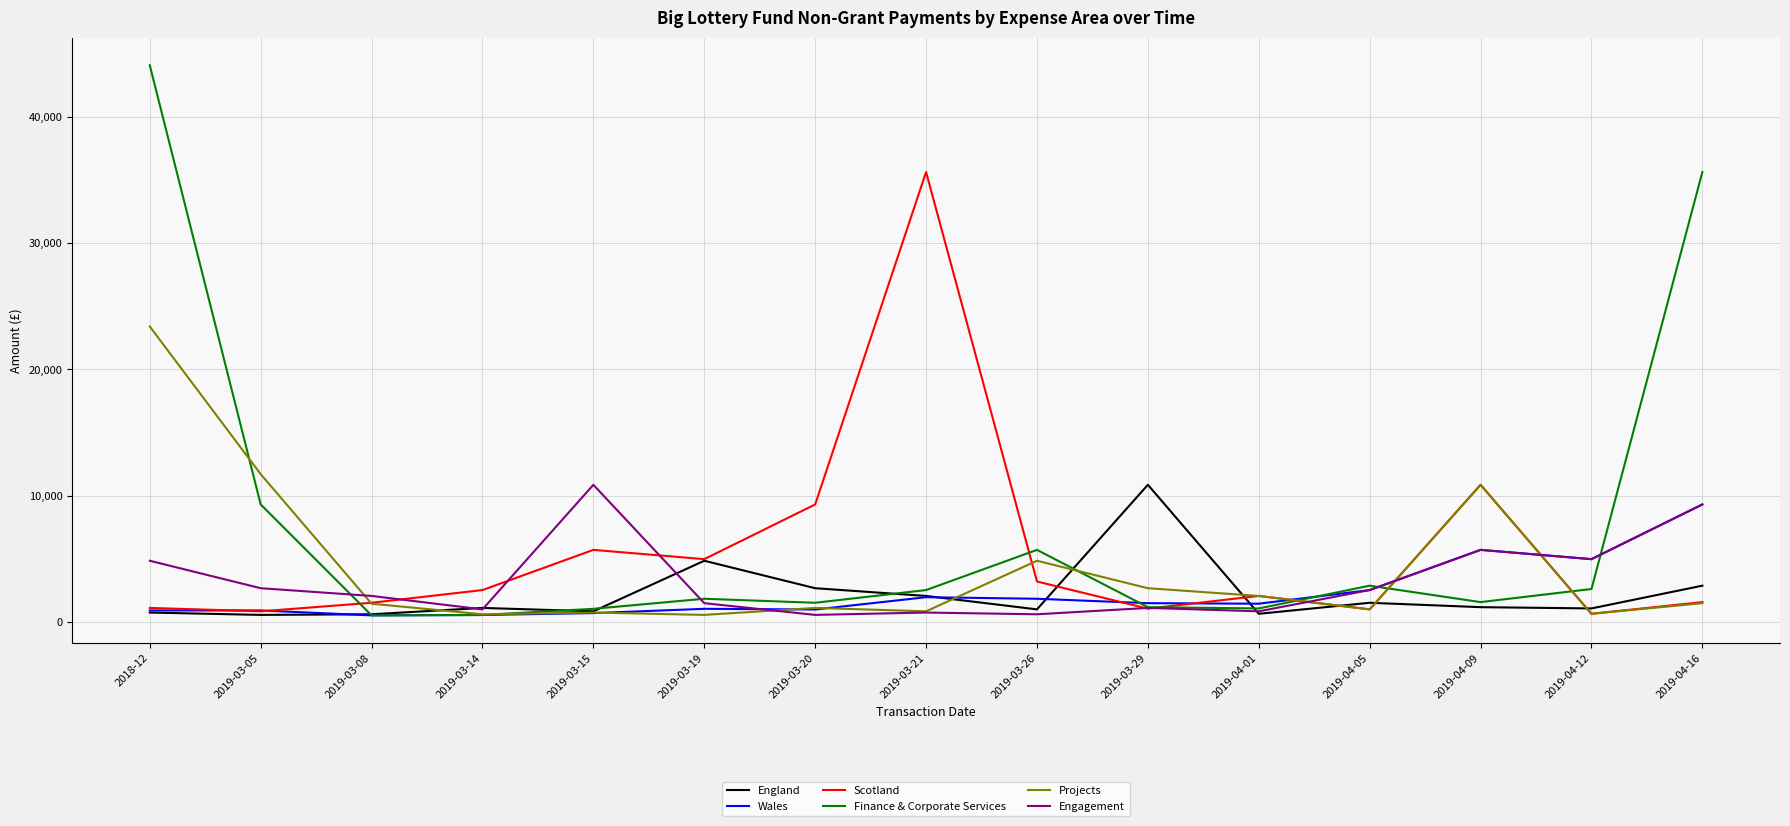

What is the sum of the Engagement values at 2019-03-26 and 2019-03-29?

1696.0